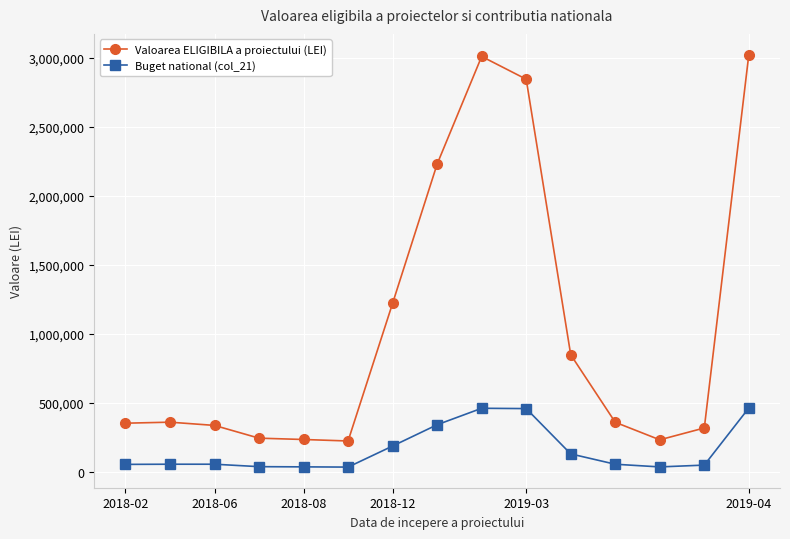

What is the difference between the second highest and second lowest values in the Valoarea ELIGIBILA a proiectului (LEI) series?

2779355.1